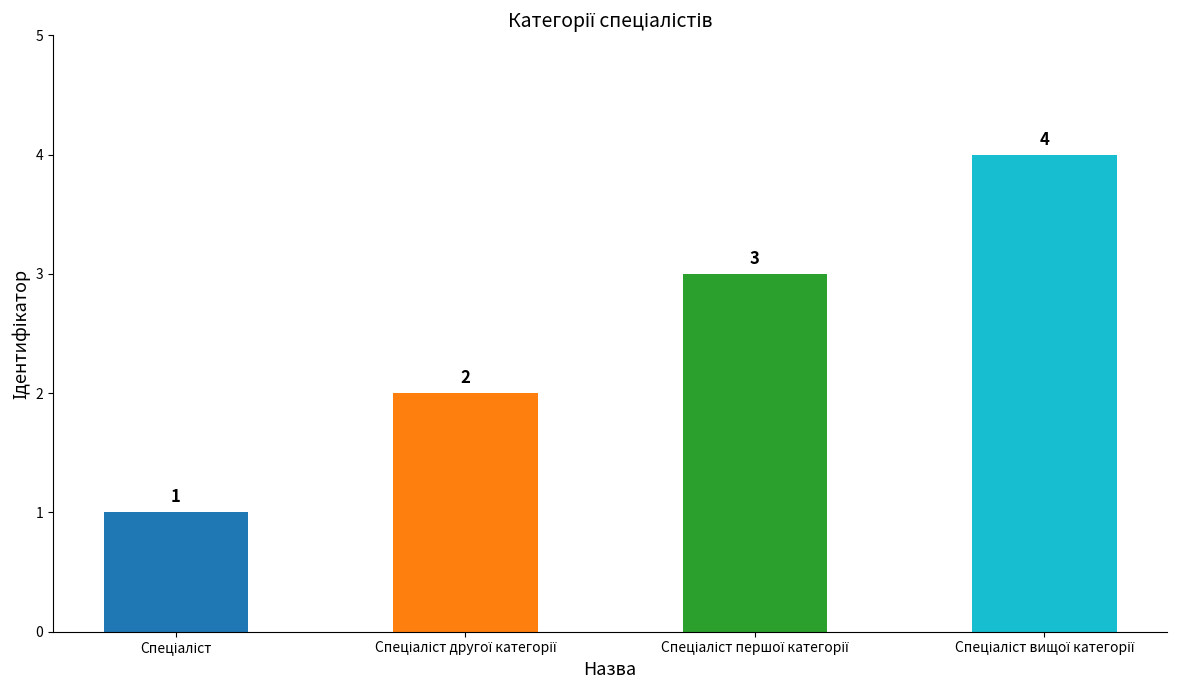

What is the value of the 4th bar from the left?

4